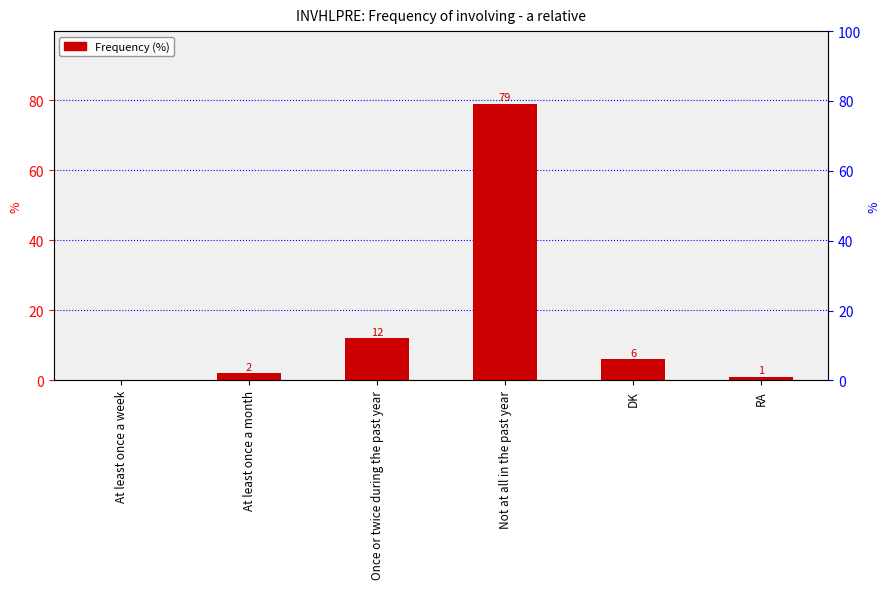

What is the average value?

17